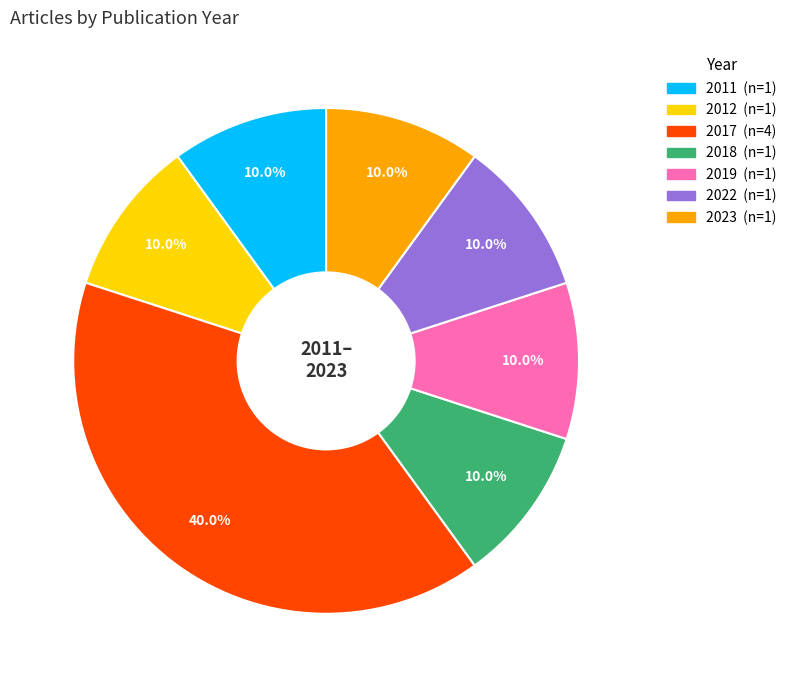

Is there a majority slice in this chart?

No